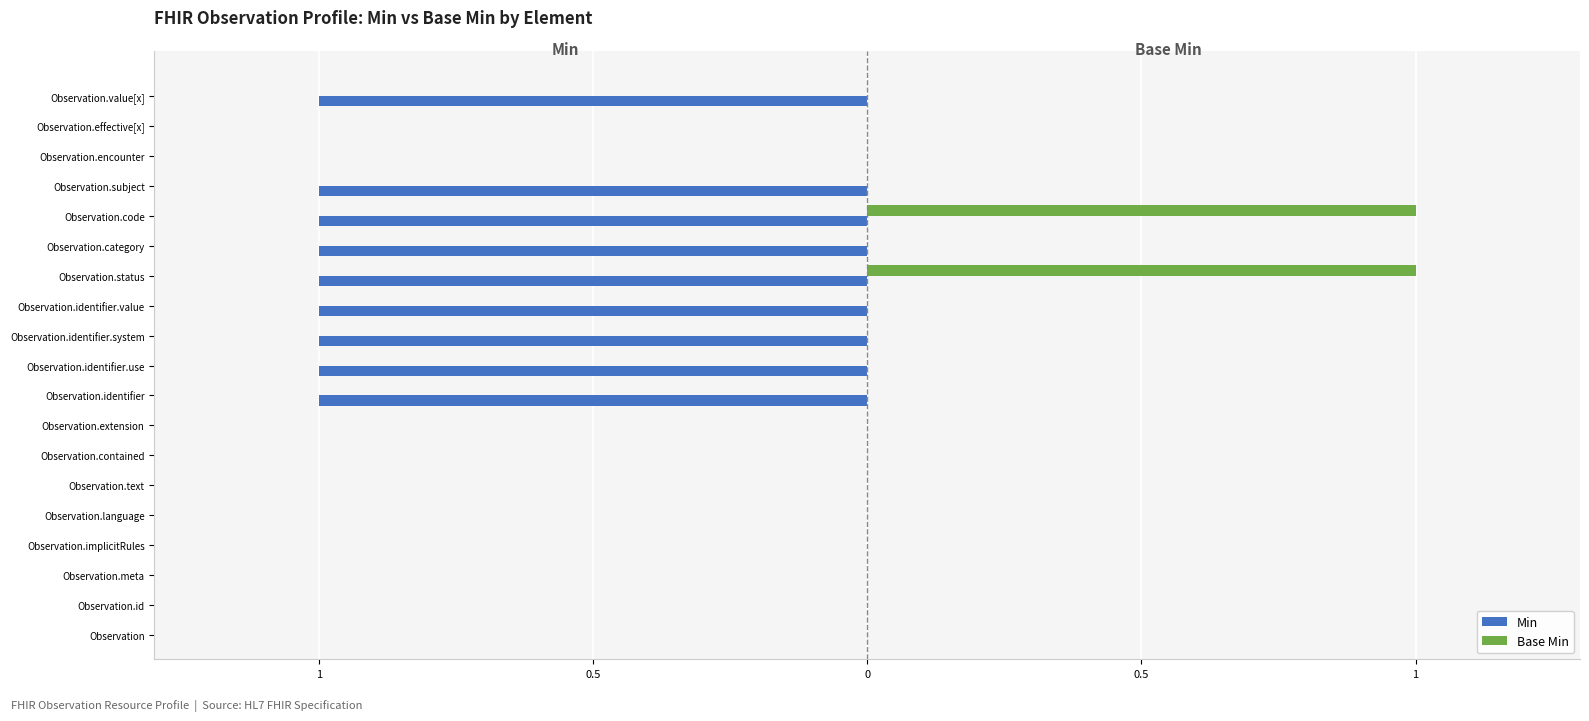

Count the Min values in the range -1 to 0.

19